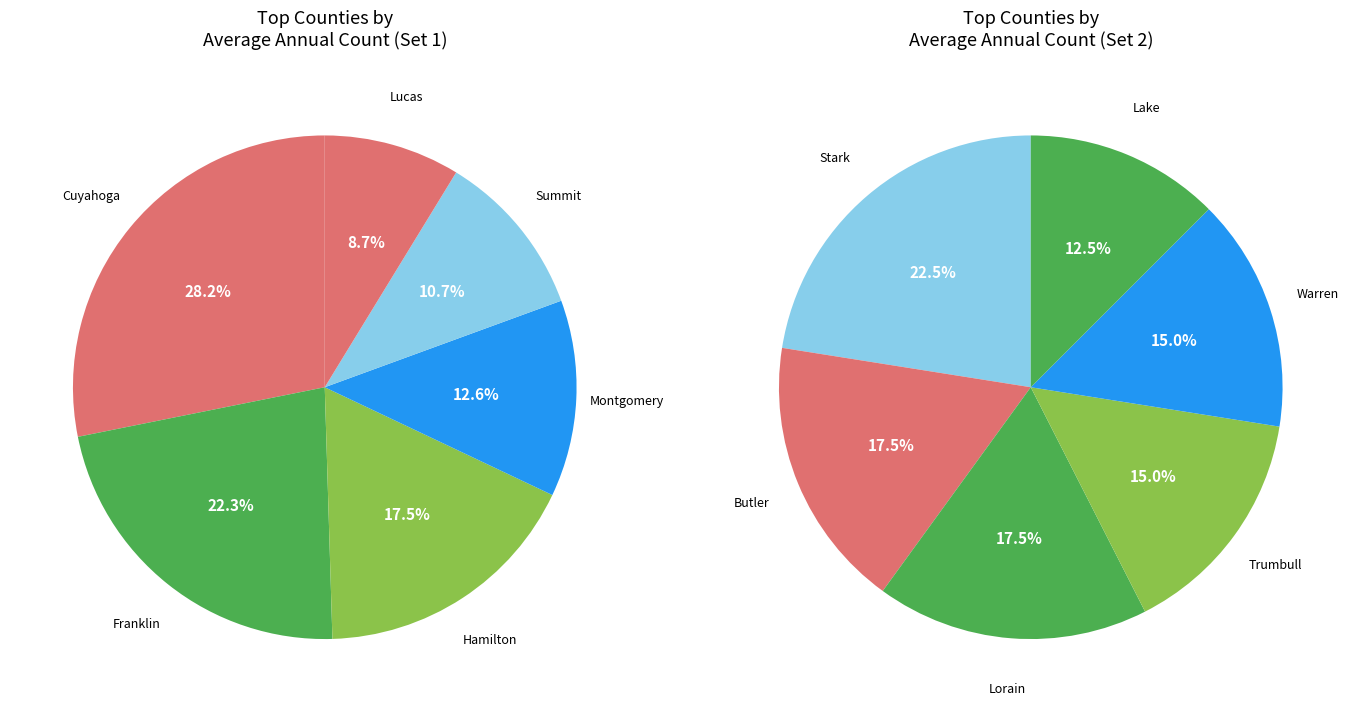

Do Summit County and Lake County together represent more than half of the pie?

No